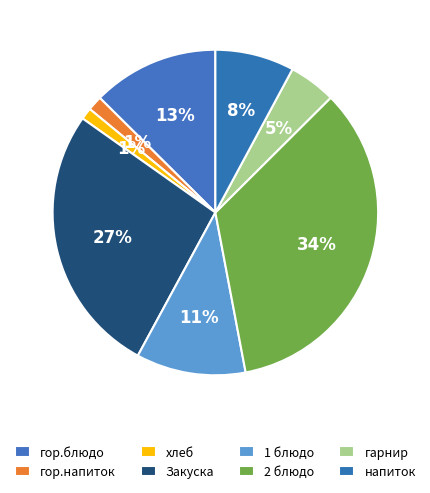

Does напиток account for over 50% of the chart?

No